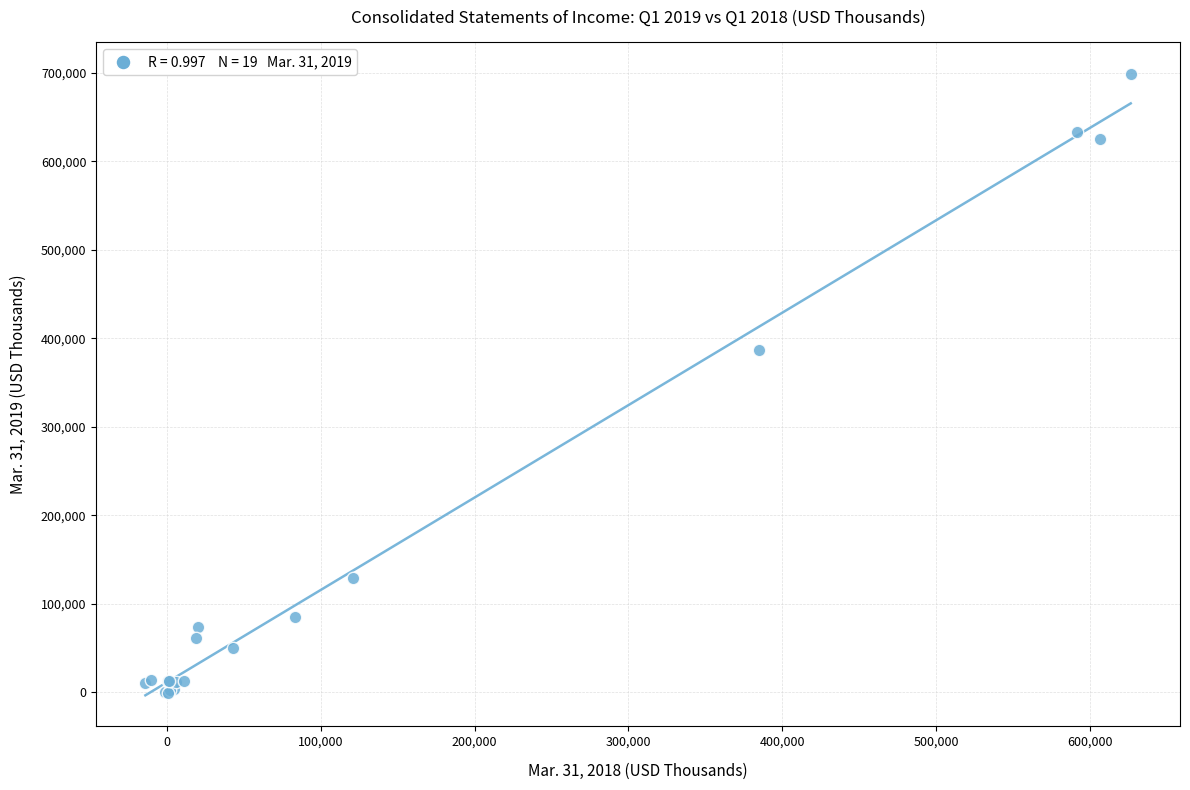

What Y value in the scatter plot is closest to 349363?

386579